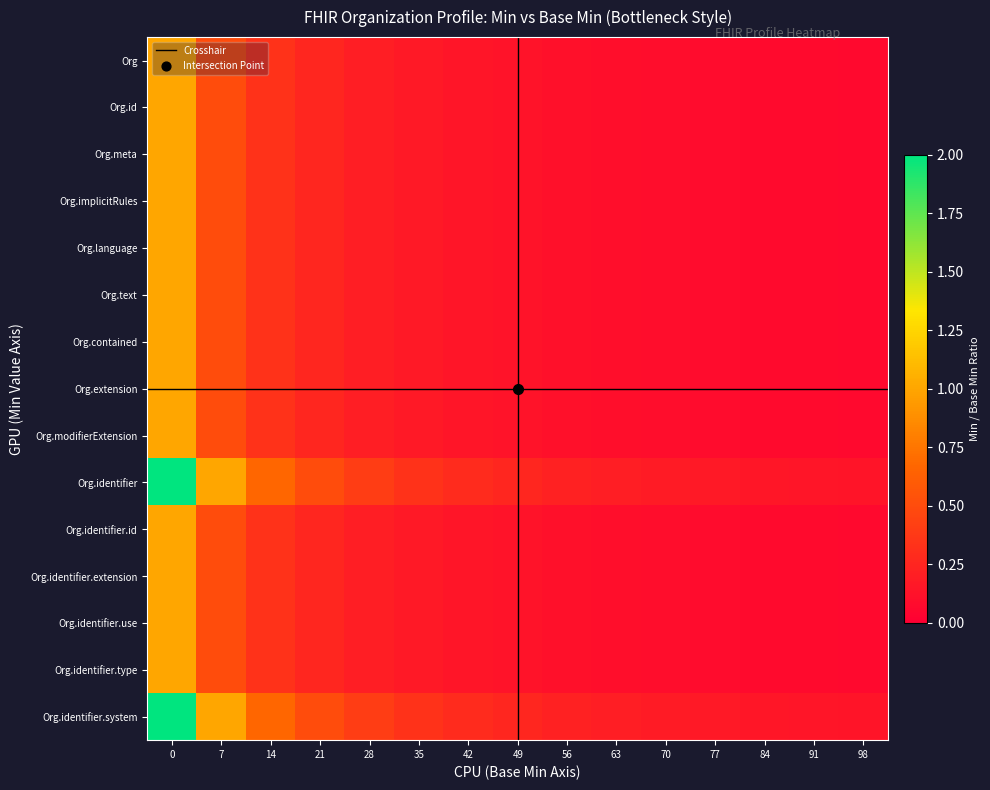

What is the difference between the highest and lowest values at 98?

0.1